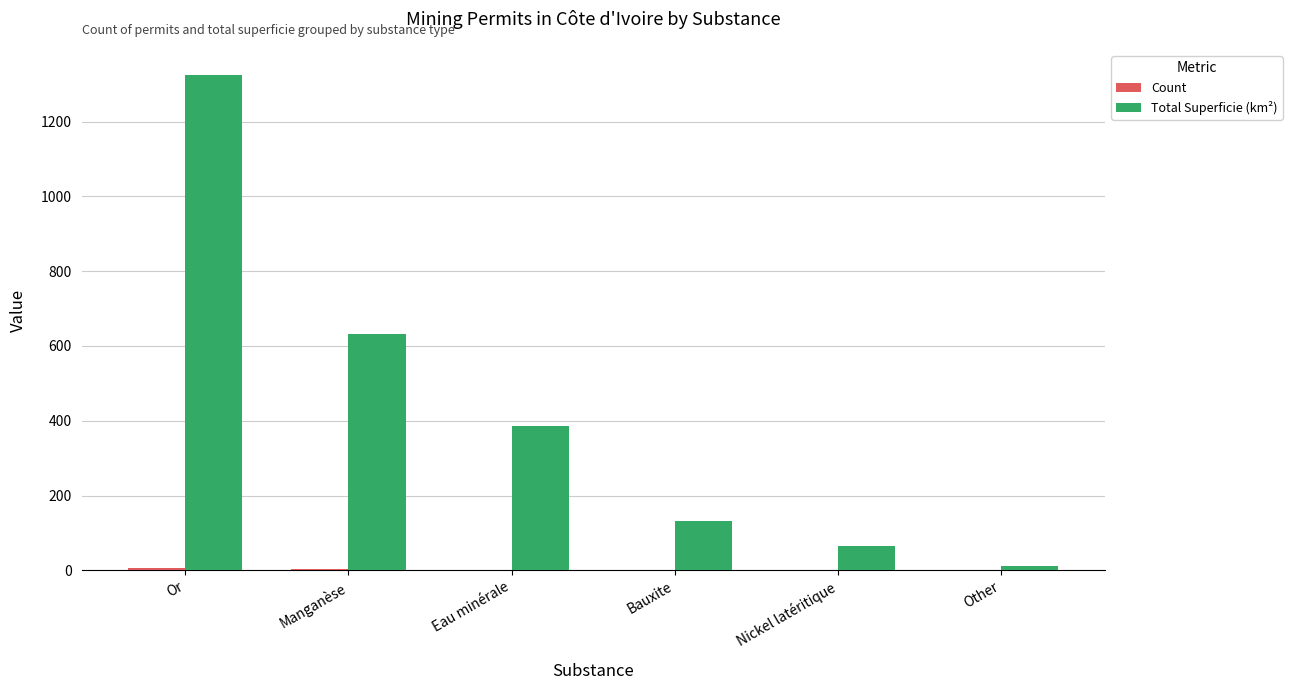

Between Bauxite and Other, which series saw the biggest shift?

Total Superficie (km²)